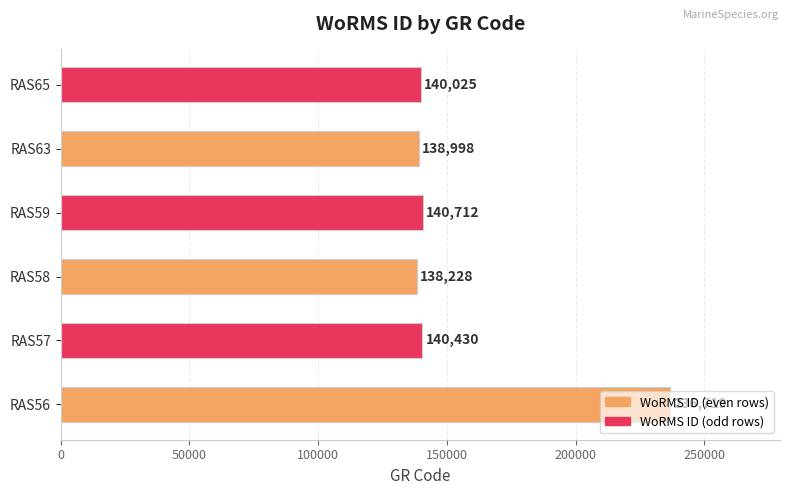

The value at RAS65 is 210680. True or false?

False